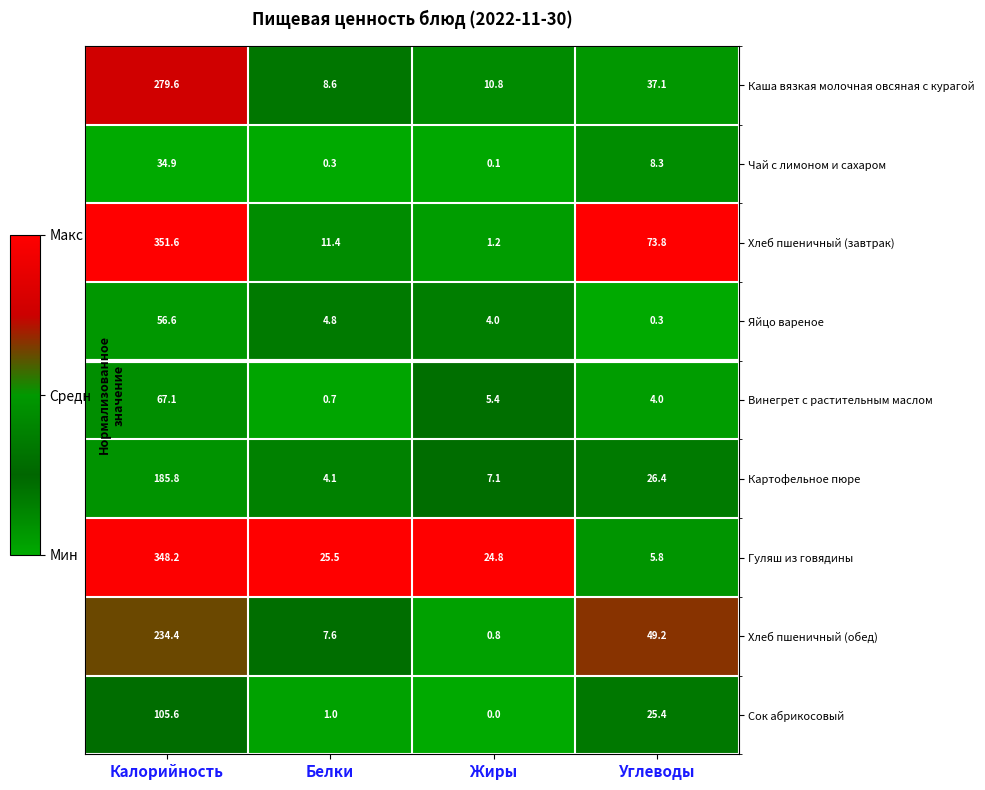

What is the sum of all Гуляш из говядины values?

404.3